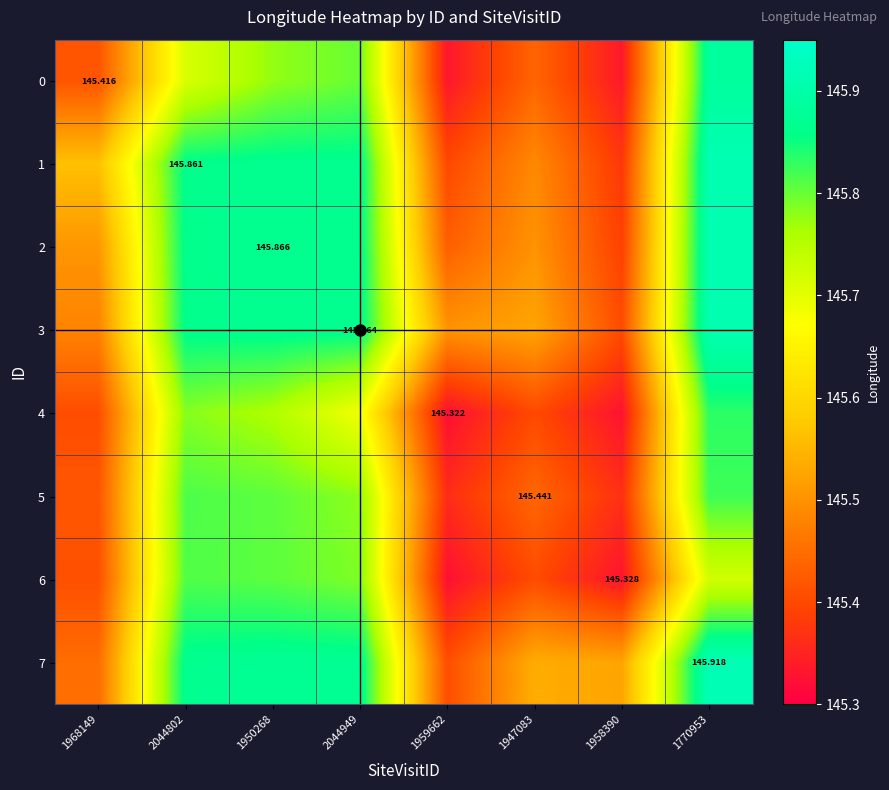

The value of 6 at 1958390 is 204.9. True or false?

False